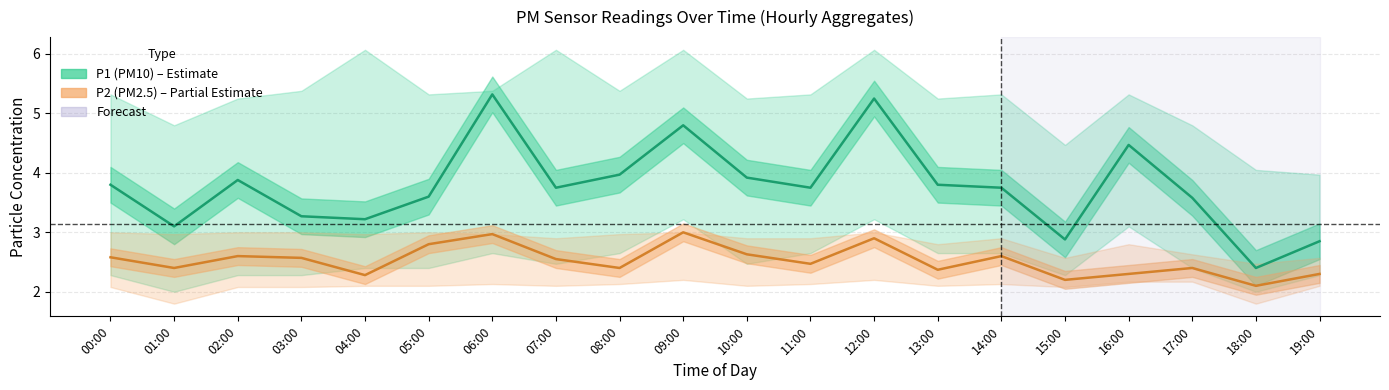

Does the chart display data point markers on the line(s)?

No